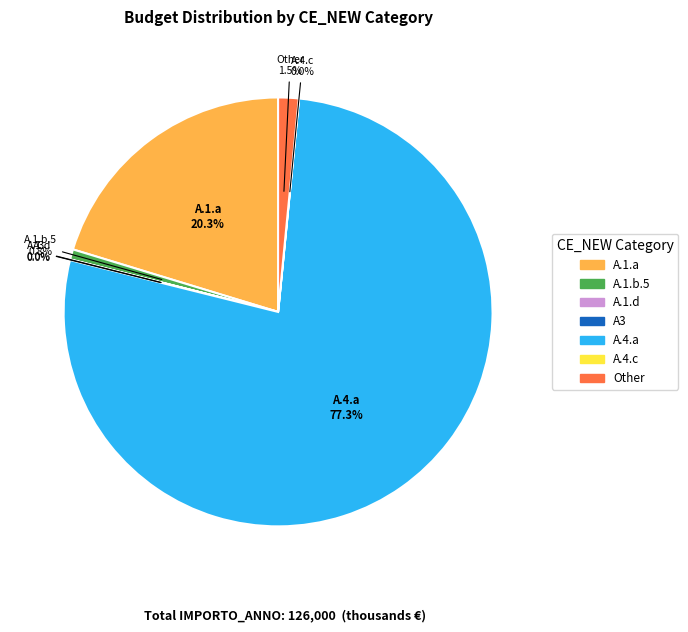

What percentage is the A.4.a slice, to the nearest percent?

77%